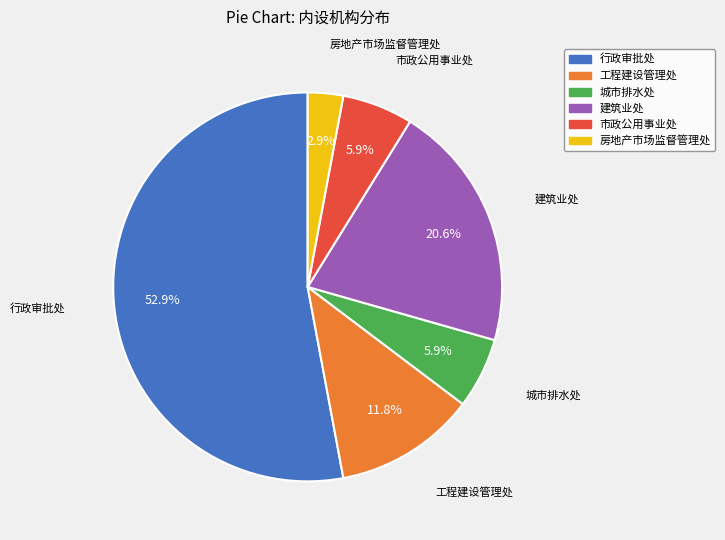

To the nearest percent, what is the average slice percentage?

17%